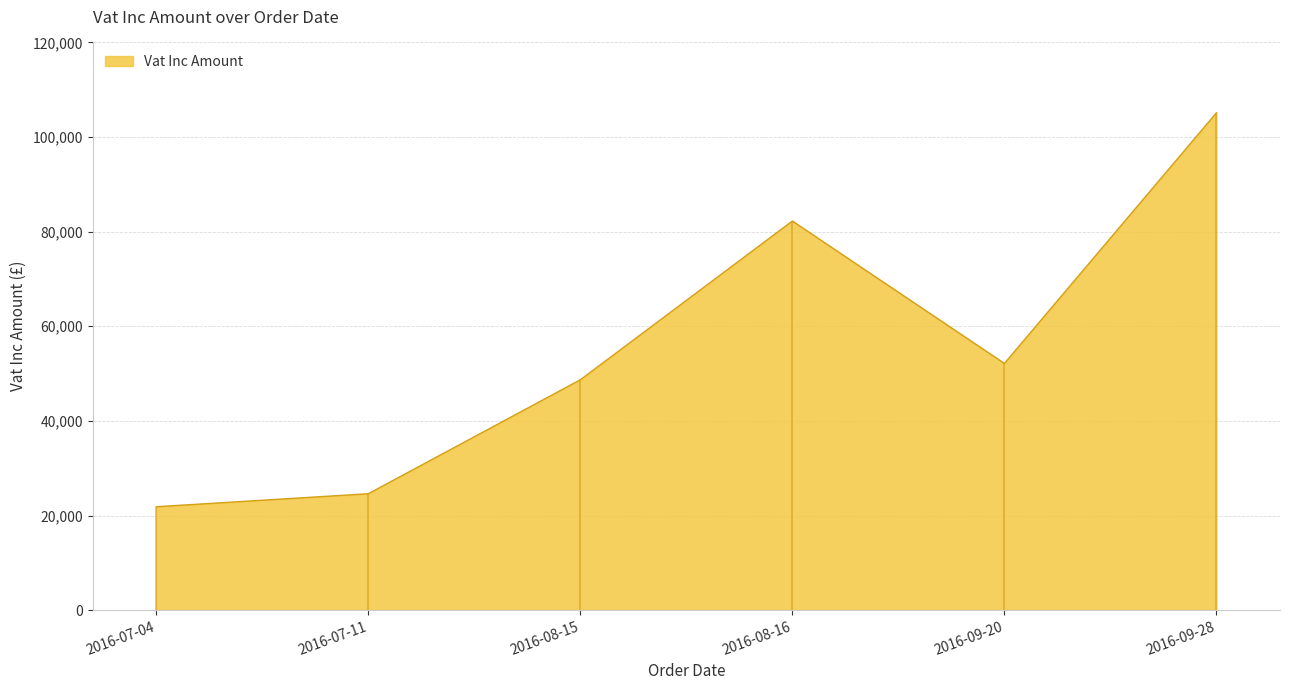

What is the average value?

55774.7